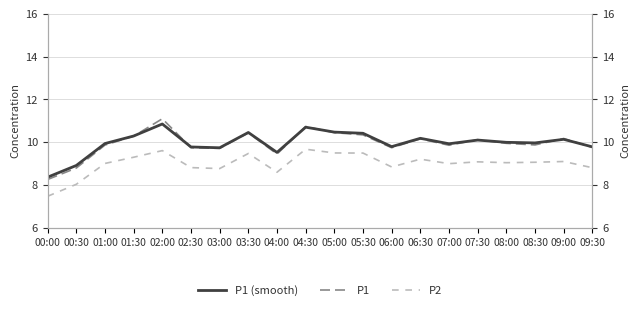

Which category has the highest value in the P2 series?

04:30